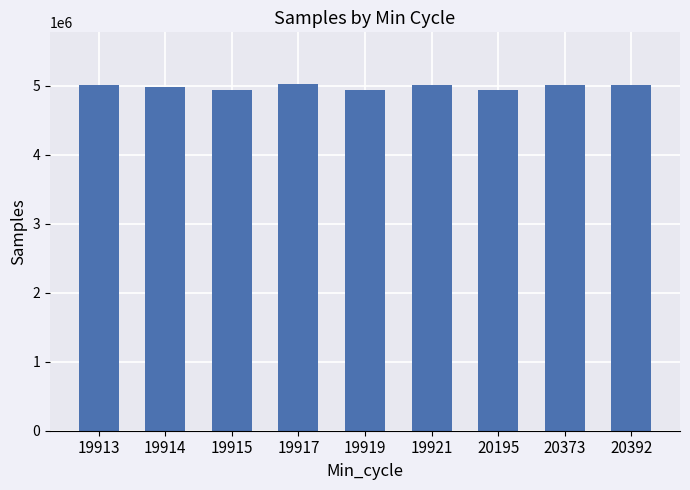

Approximately how many times larger is the value at 19915 compared to 20373?

1.0